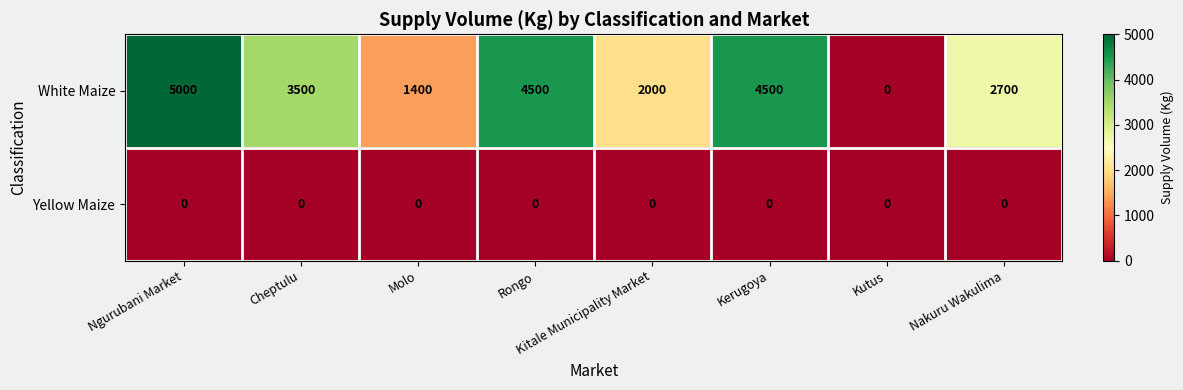

What is the sum of the White Maize values at Cheptulu and Kerugoya?

8000